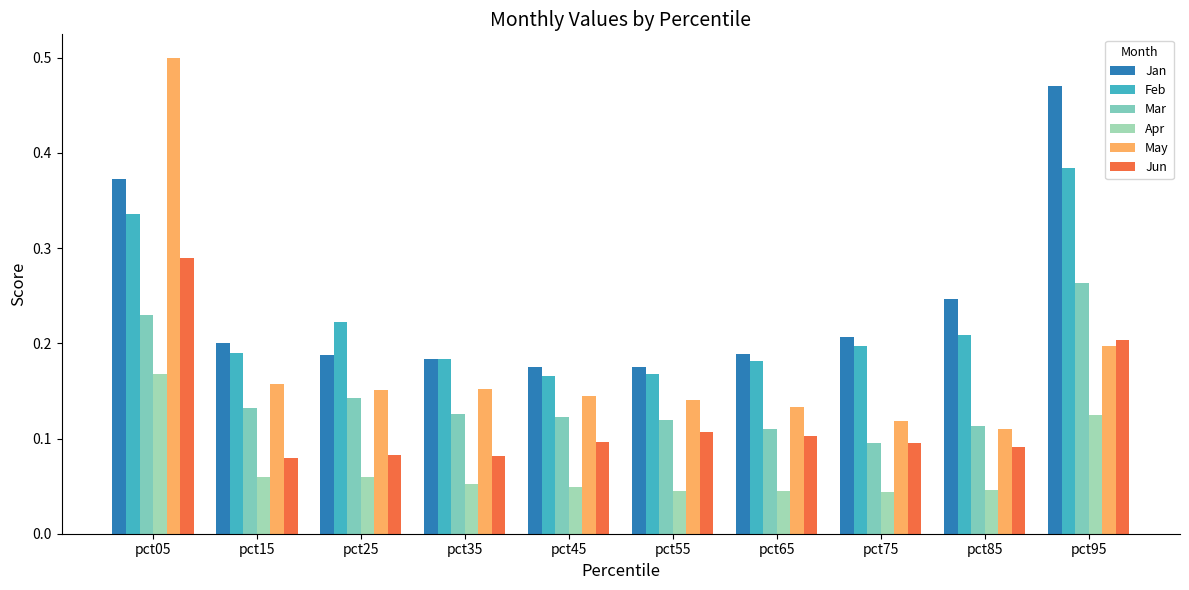

How many groups of bars are there?

10